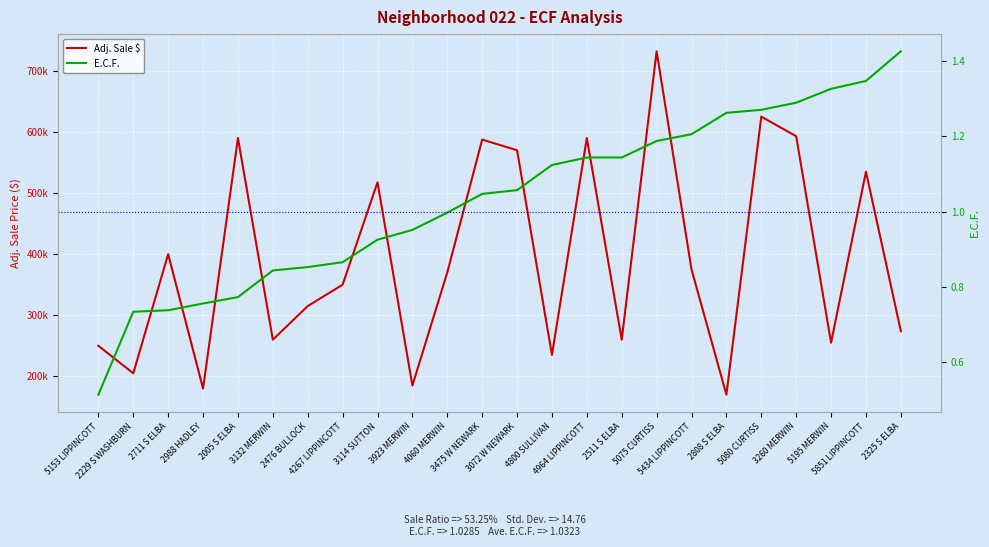

At which label does E.C.F. first exceed 1?

3475 W NEWARK